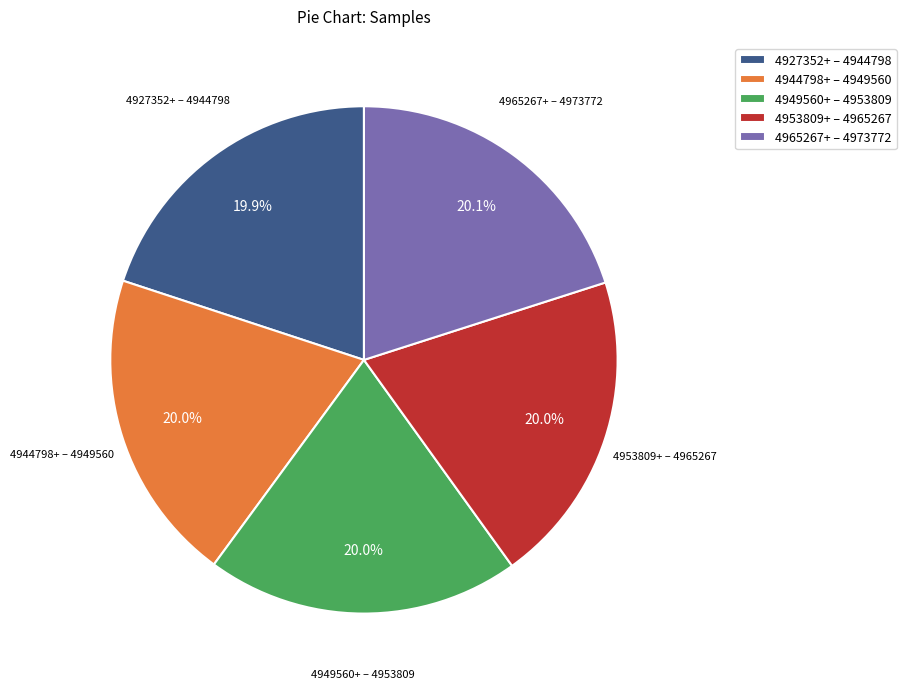

Does any single category account for the majority?

No